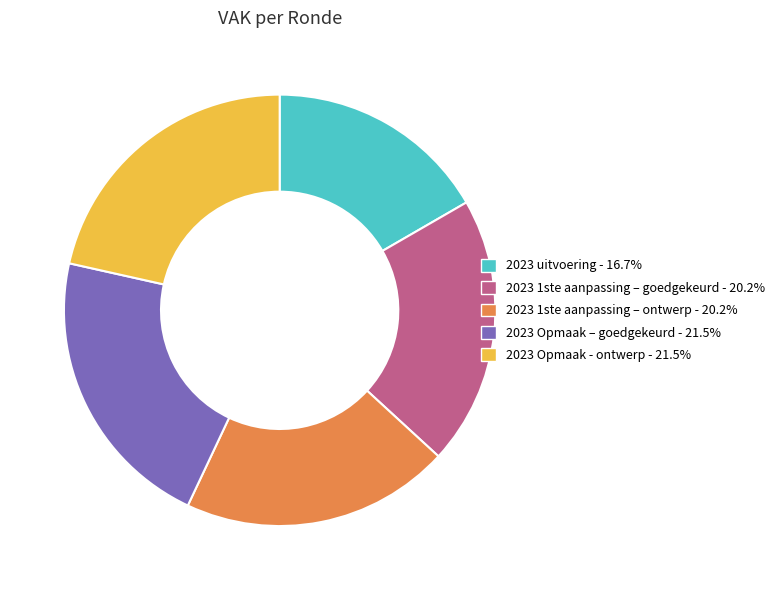

Which category has the smallest portion of the pie?

2023 uitvoering